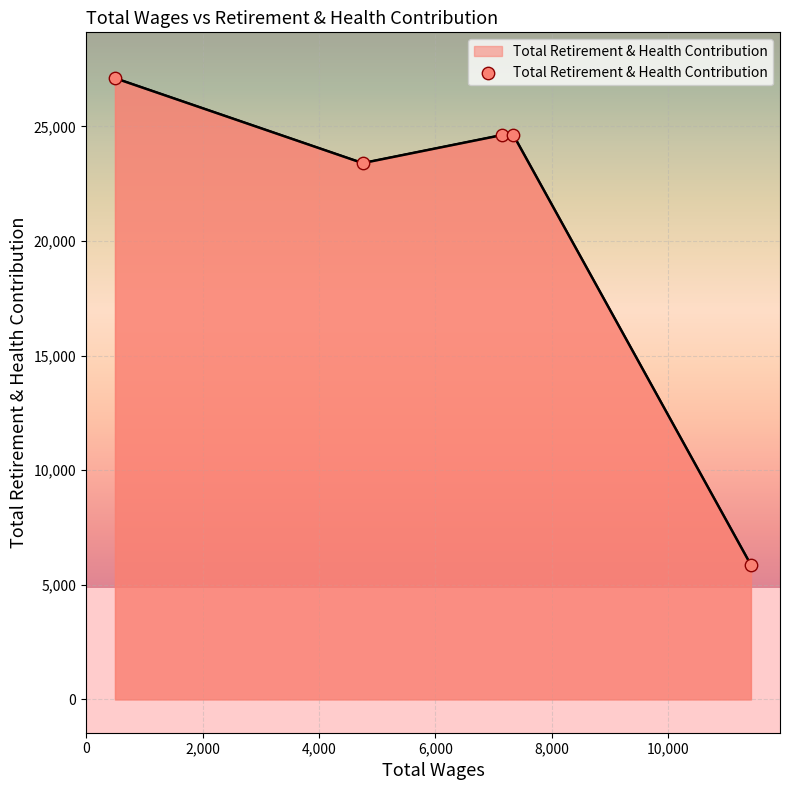

What is the smallest value displayed?

5867